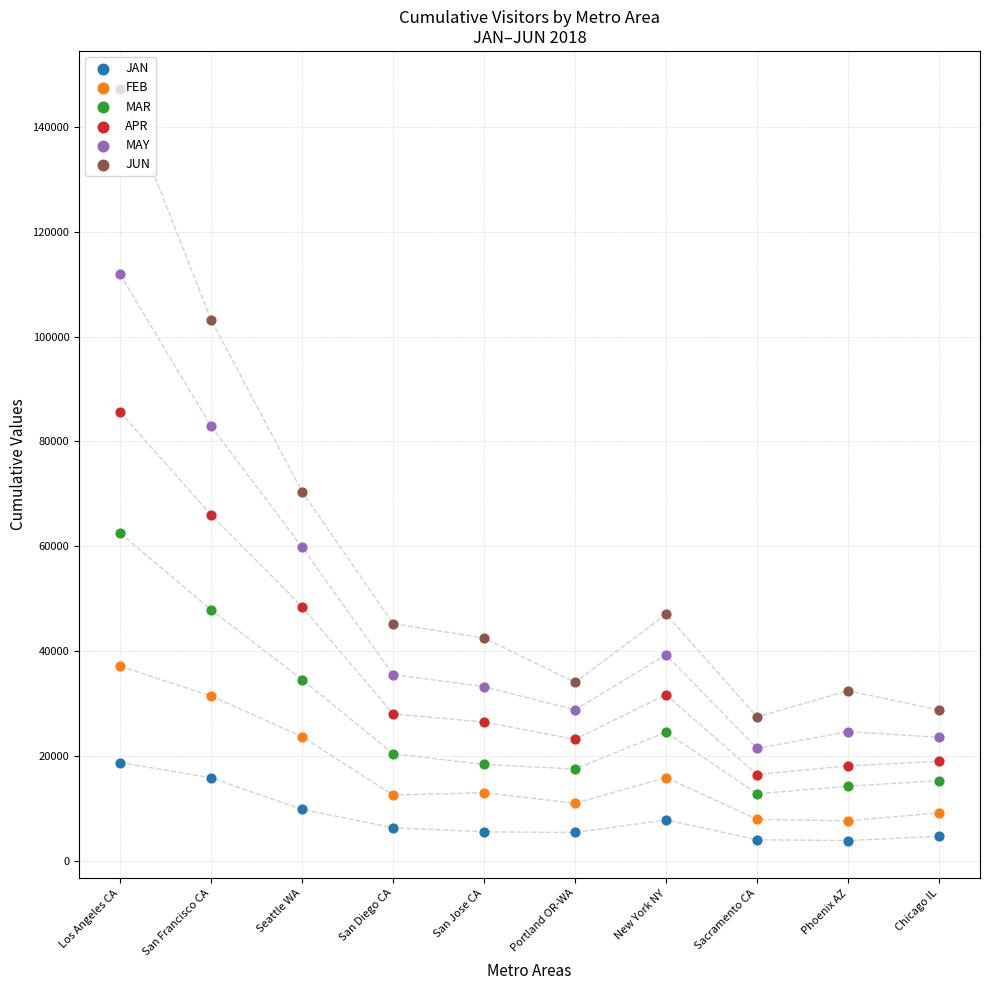

Which series has the largest Y range (max minus min)?

JUN